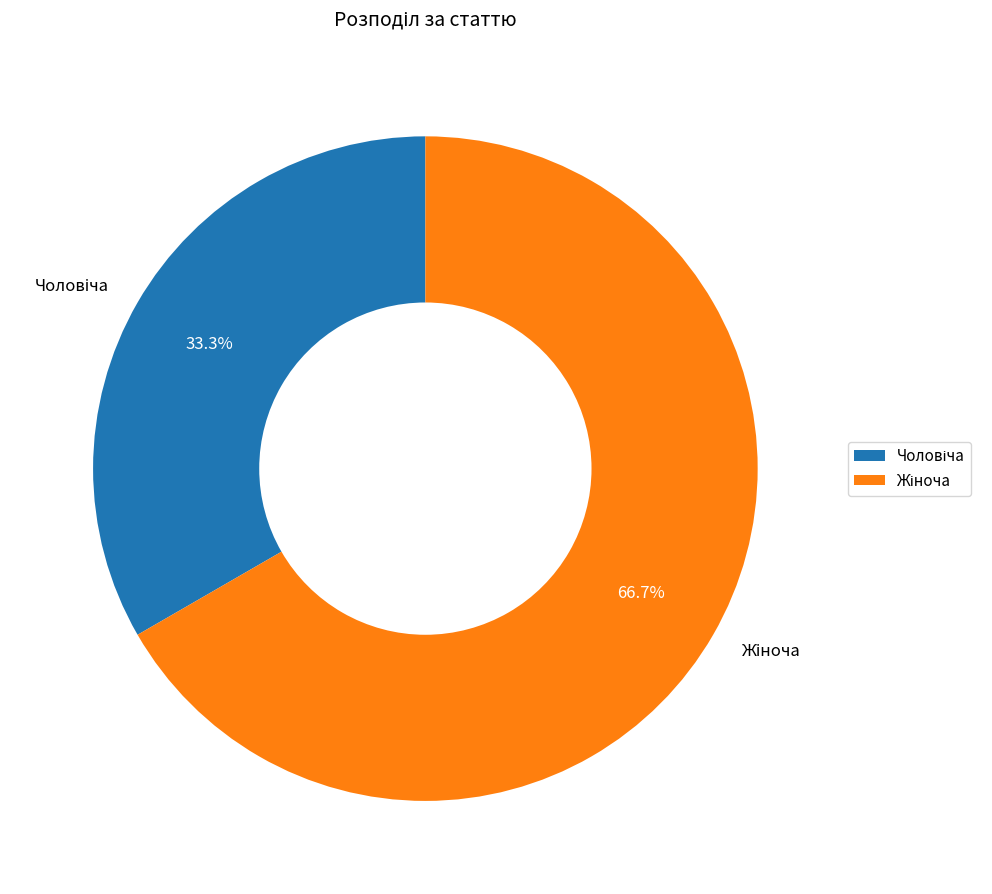

How many segments does this pie chart have?

2